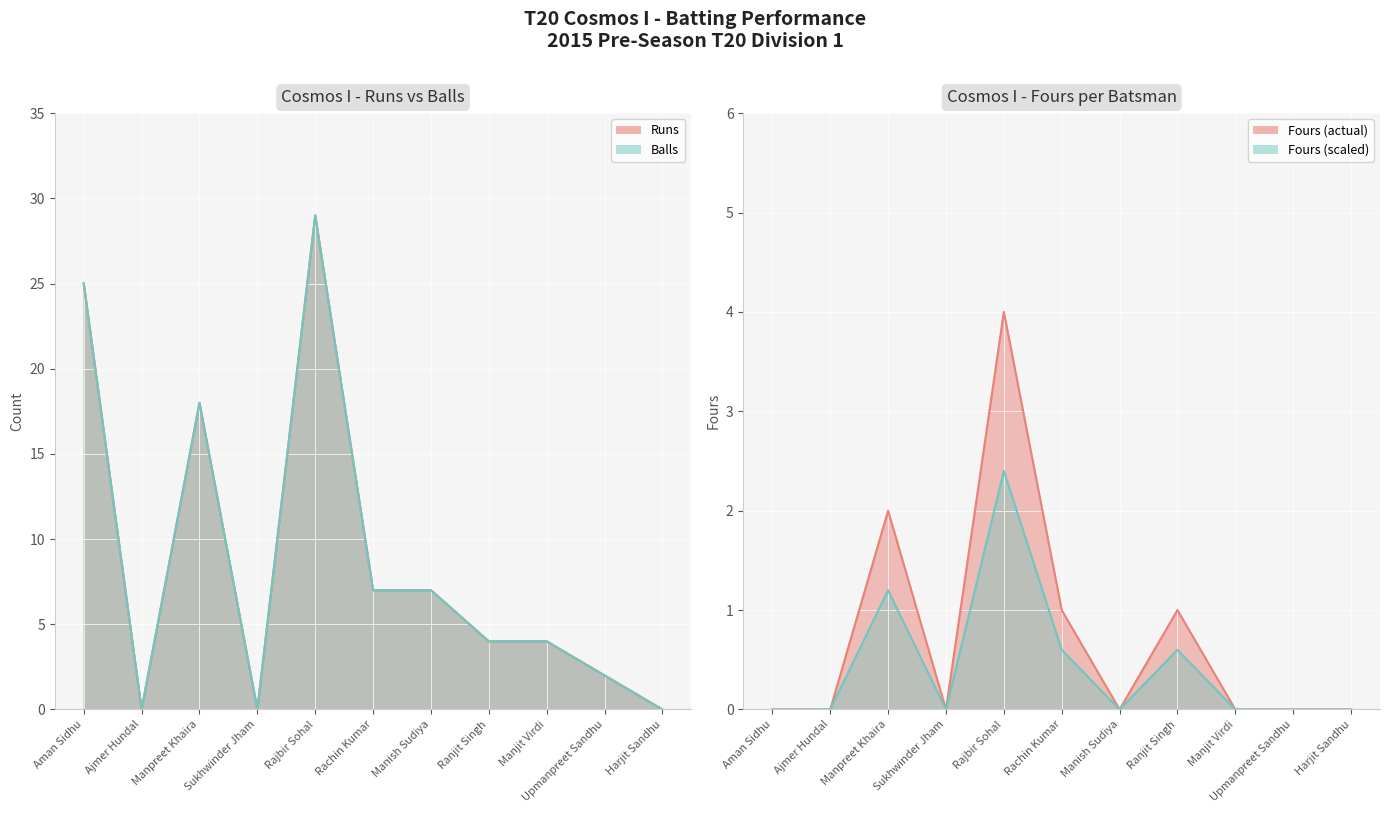

True or false: Balls and Runs intersect in this chart.

False